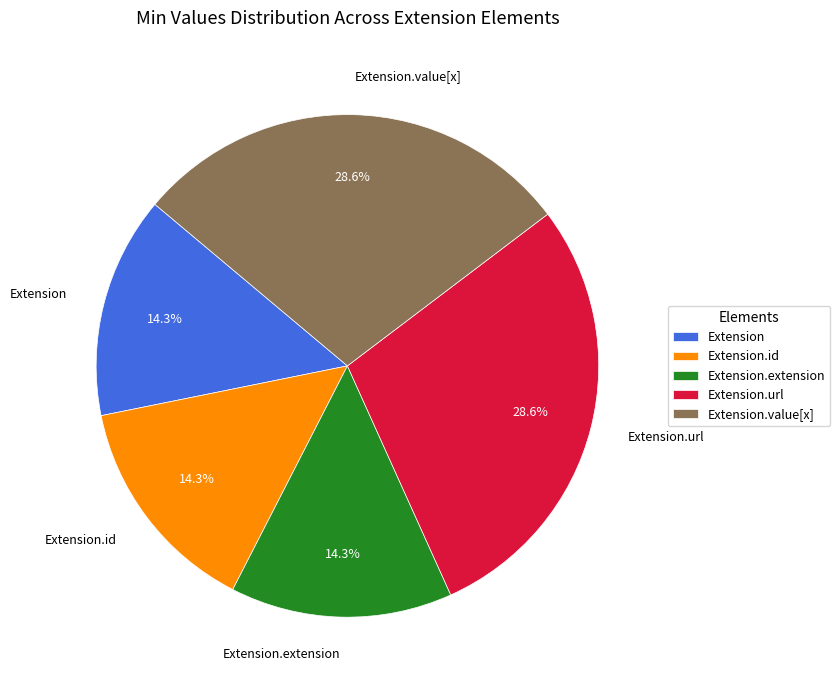

To the nearest percent, what percentage of the pie is Extension.url?

29%